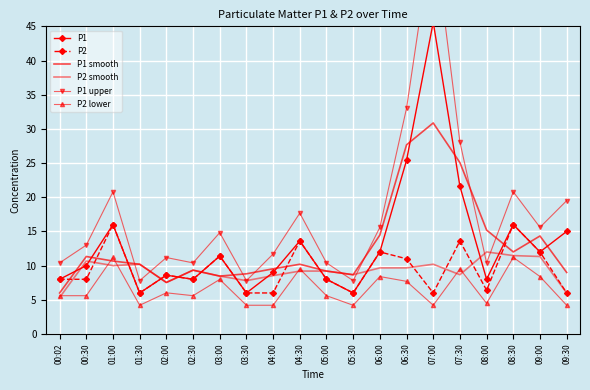

At 02:00, list the series in order from smallest to largest.

P2 lower, P1 smooth, P2 smooth, P1, P2, P1 upper